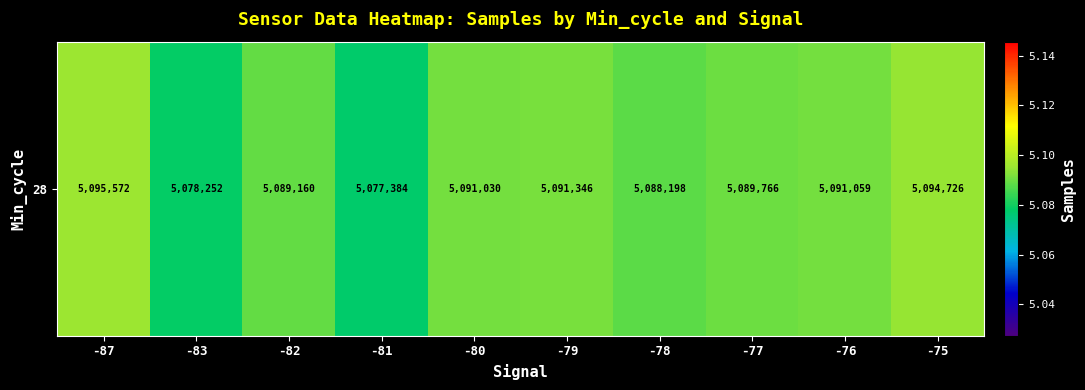

Is it true that the value at -75 is 5094726.0?

True